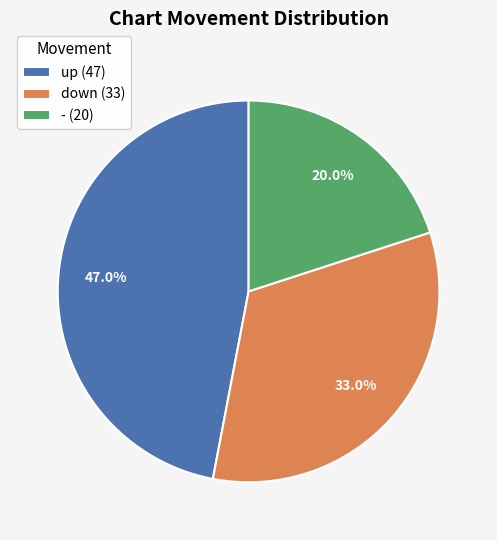

To the nearest percent, what is the average slice percentage?

33%